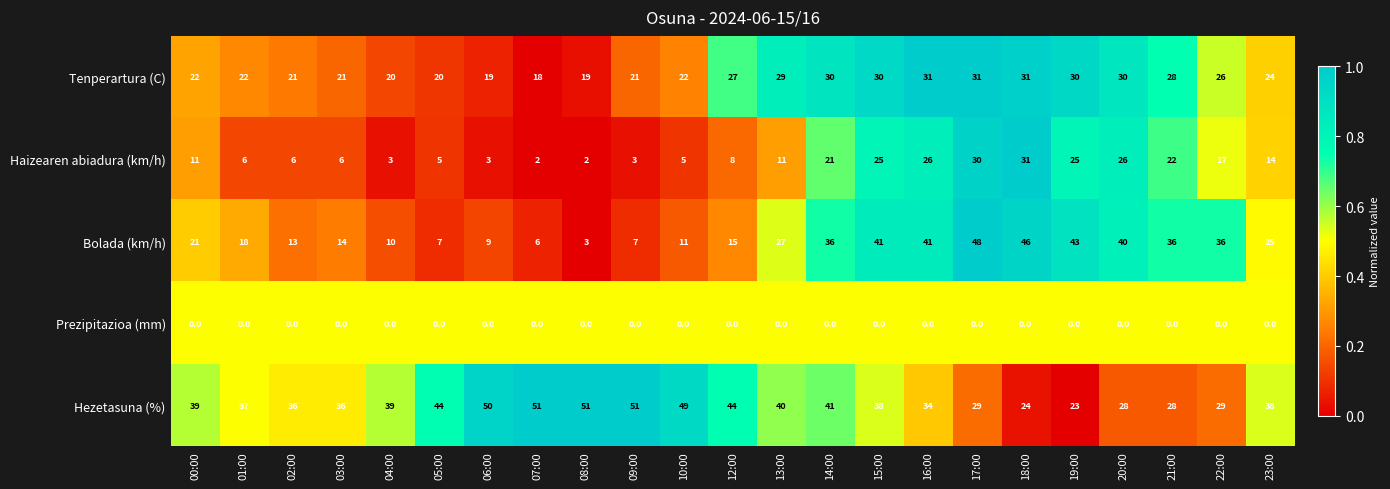

The Haizearen abiadura (km/h) series shows 1 at 04:00. True or false?

False